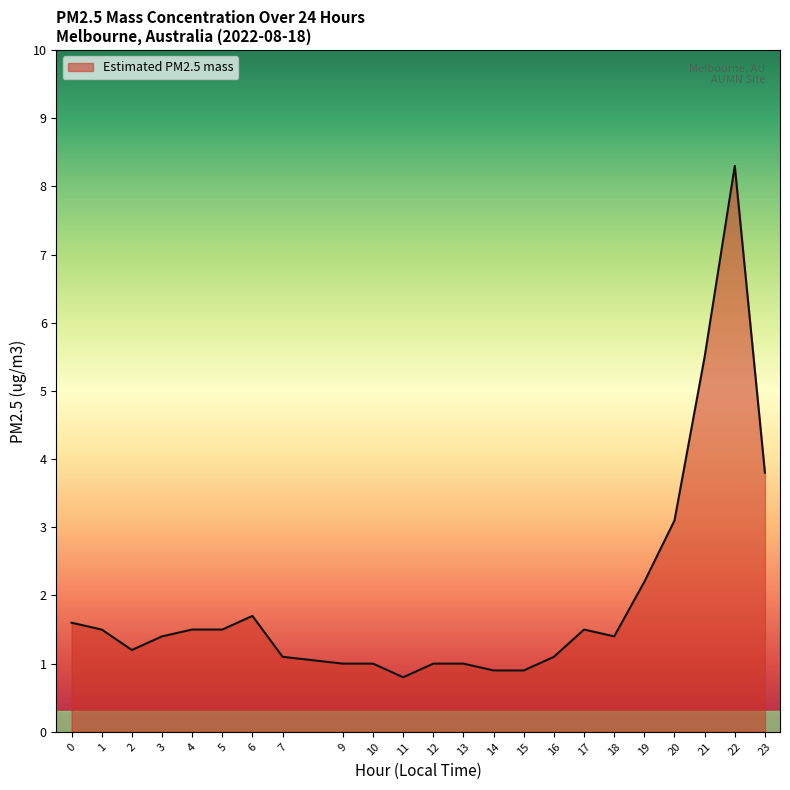

Does the chart have visible grid lines?

No